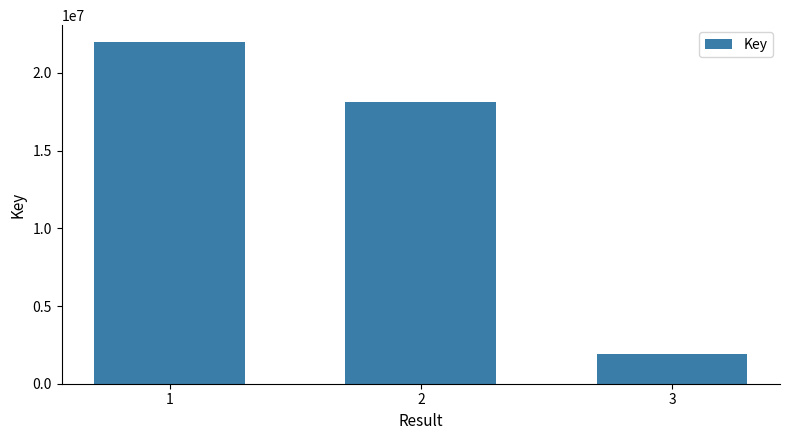

Count the number of data series in this chart.

1